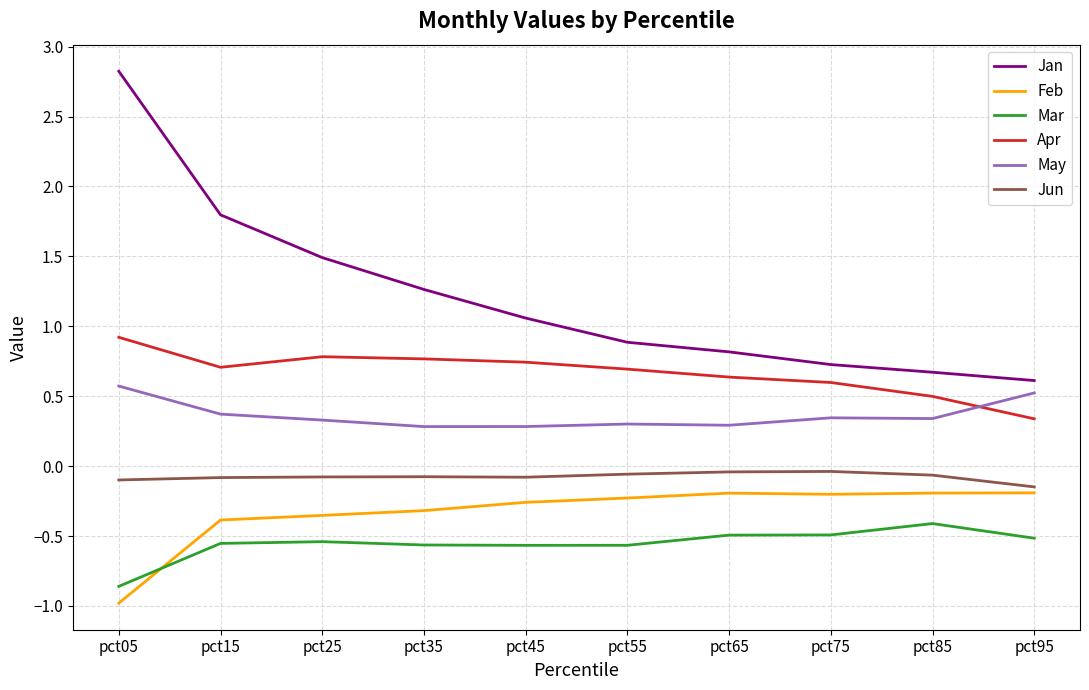

True or false: Feb has a value of -0.6 at pct15.

False